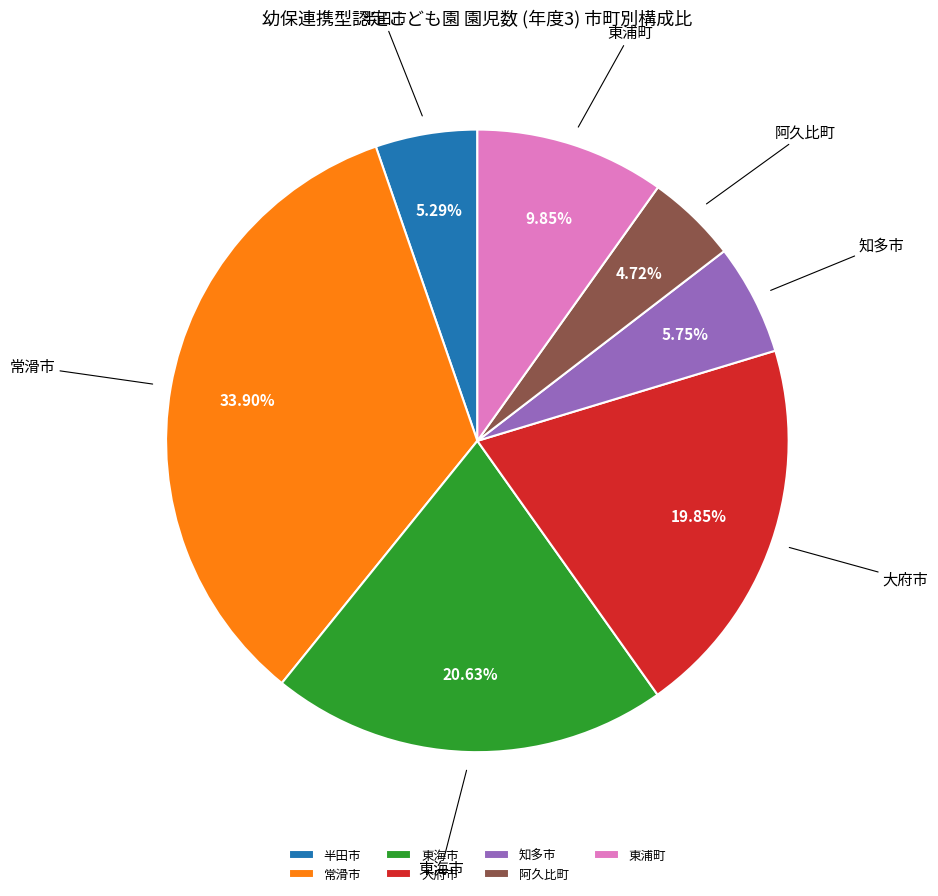

To the nearest percent, what portion does 大府市 represent?

20%